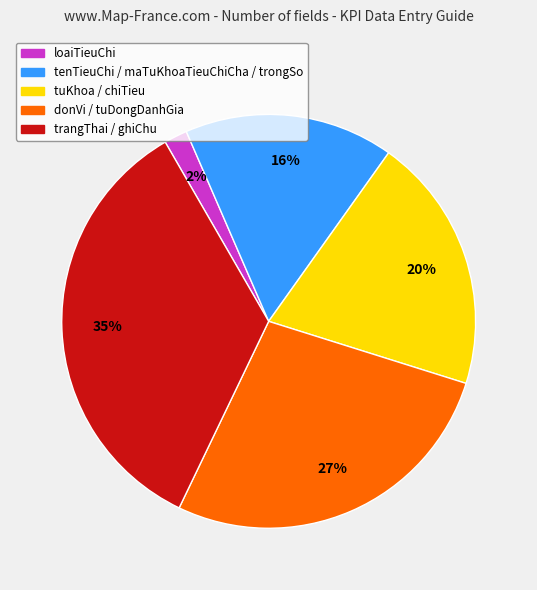

To the nearest percent, what is the difference between the largest and smallest slice percentages?

33%